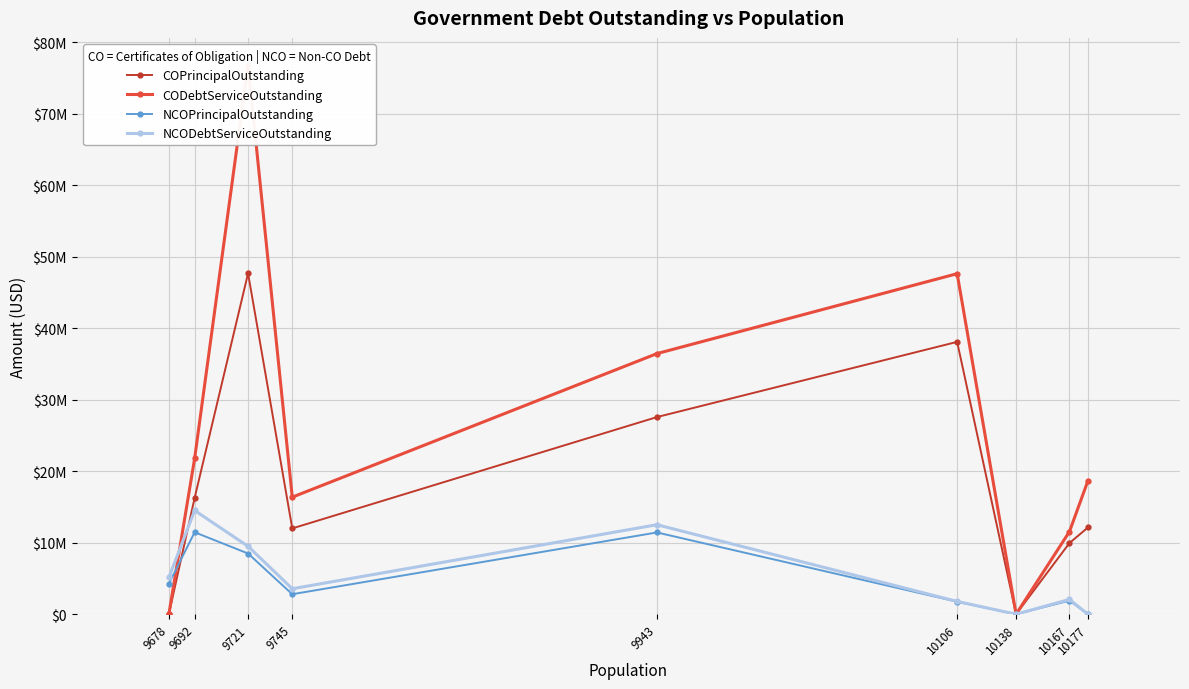

What is the sum of all NCODebtServiceOutstanding values?

49070776.0